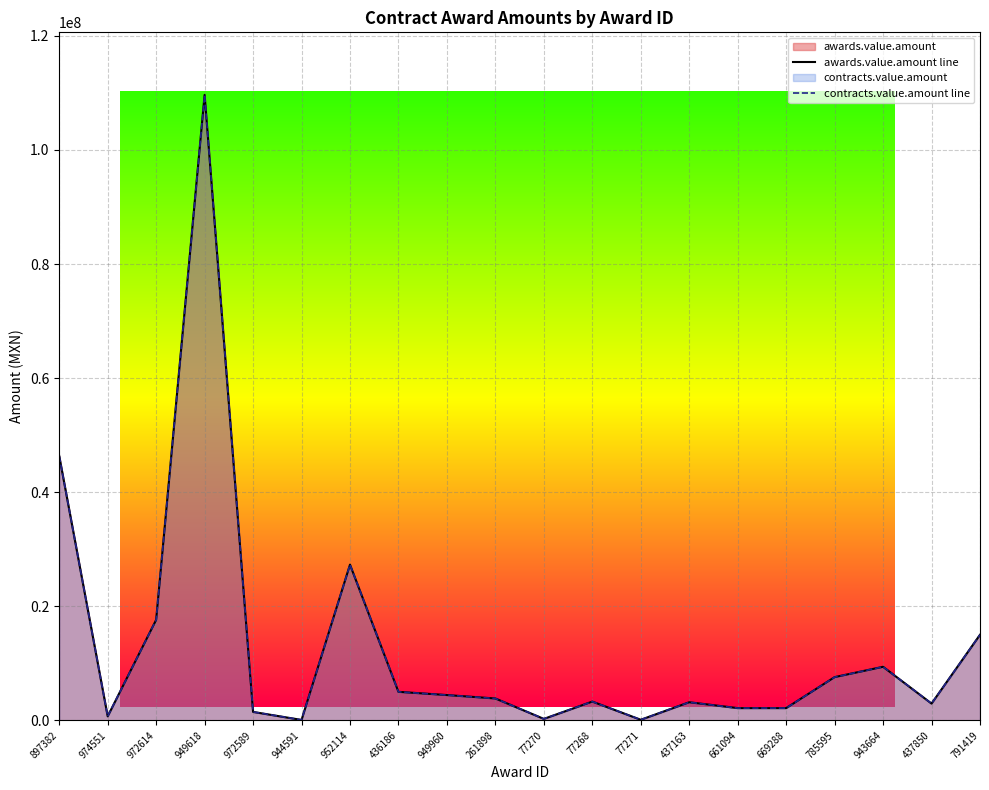

True or false: awards.value.amount line and contracts.value.amount line cross at least once.

False